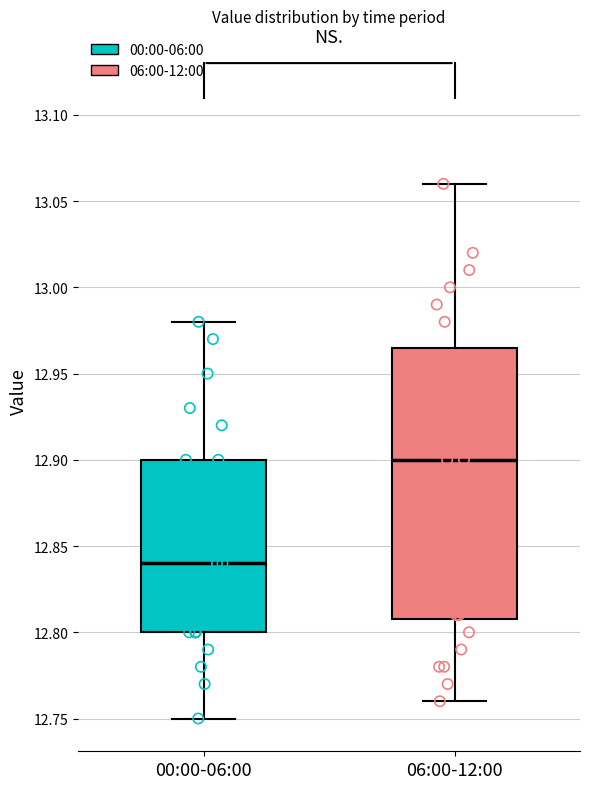

Which box is the tallest, from its lower edge to its upper edge?

06:00-12:00